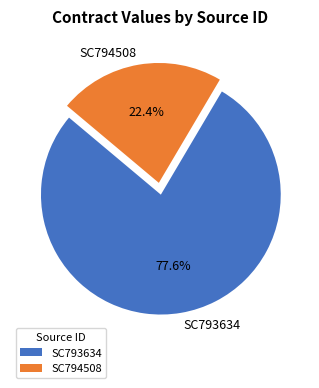

Which has a higher value, SC793634 or SC794508?

SC793634